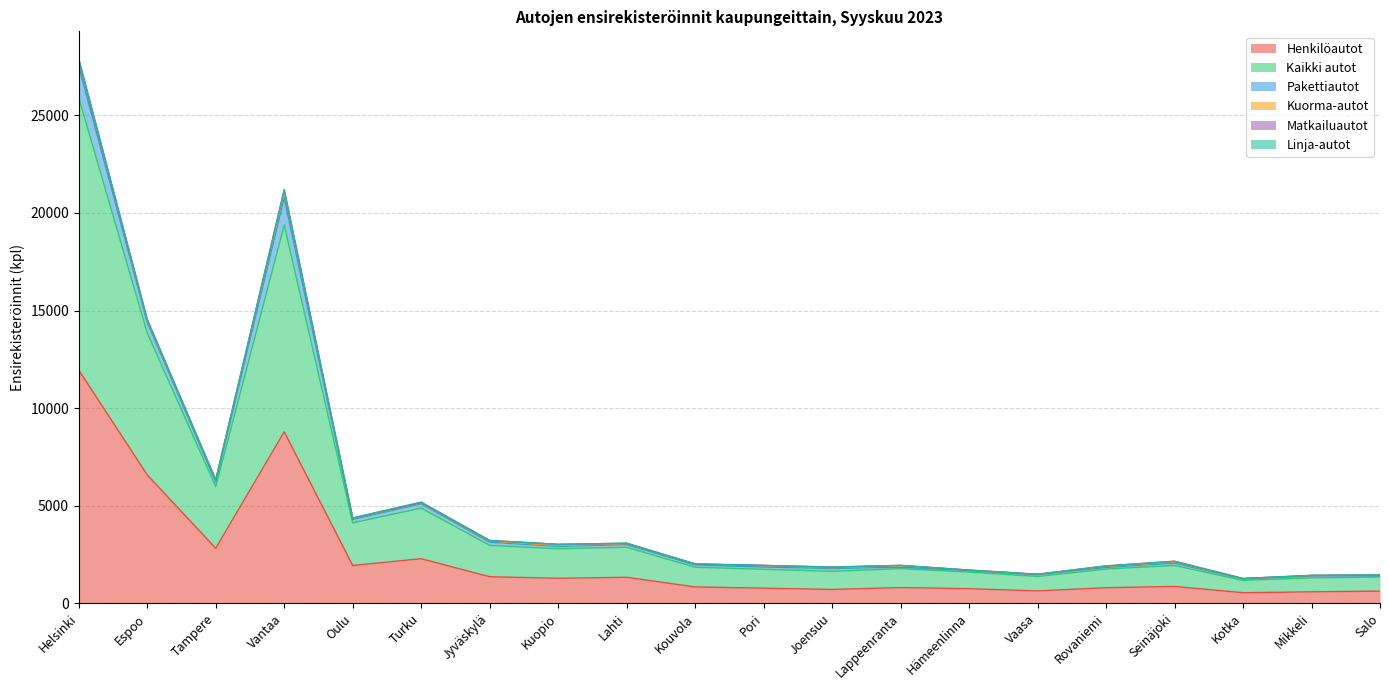

How many interior local peaks does the Pakettiautot series have?

5